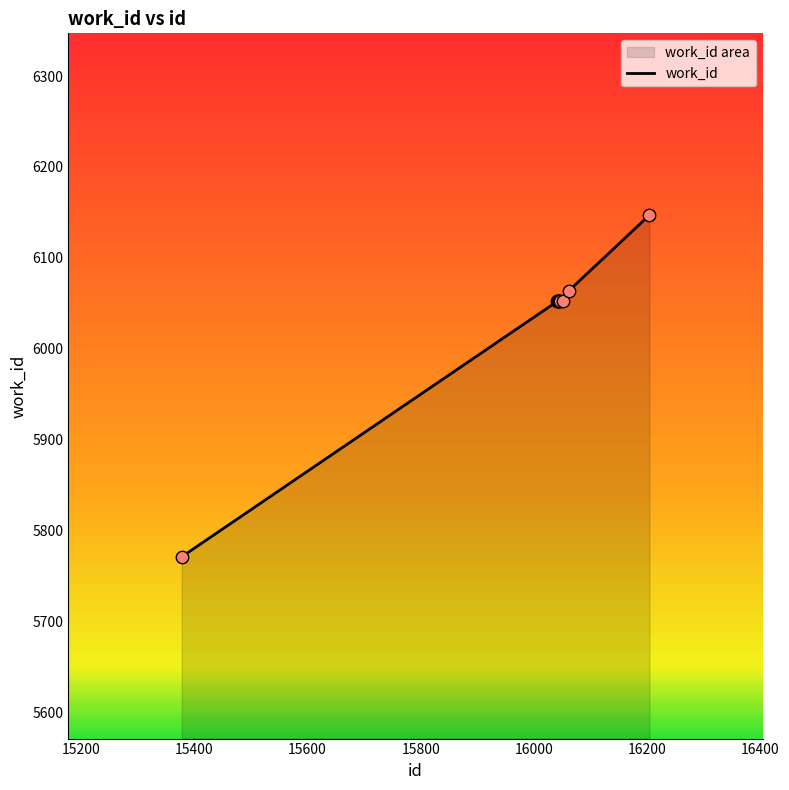

What is the maximum value shown in the chart?

6147